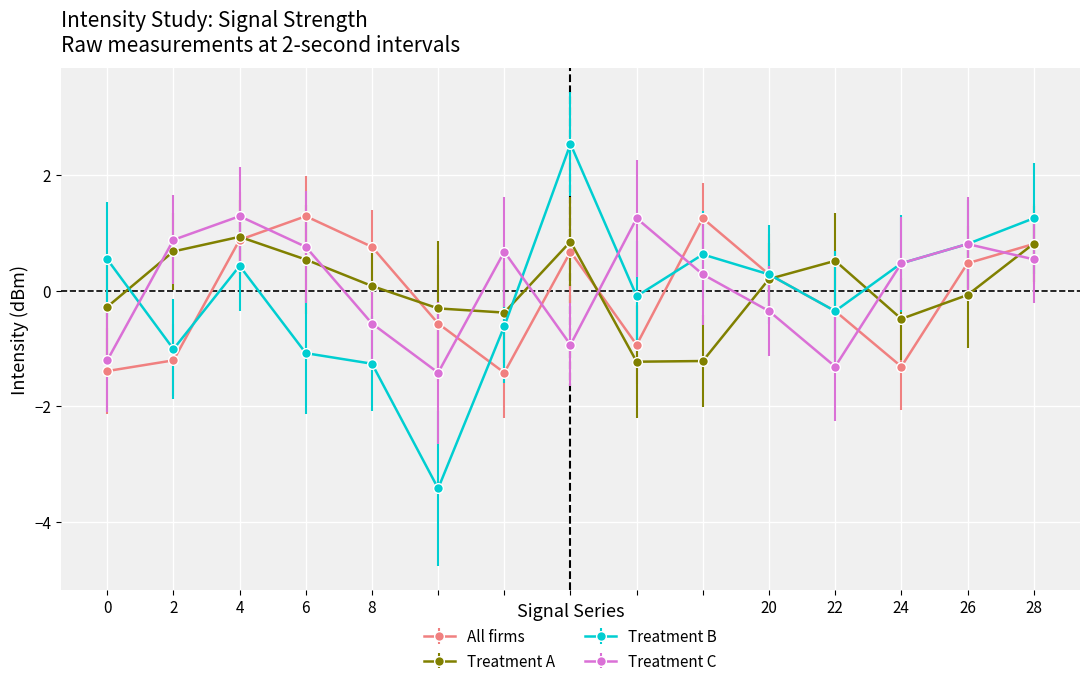

Where do Treatment C and Treatment A first cross each other?

0 and 2